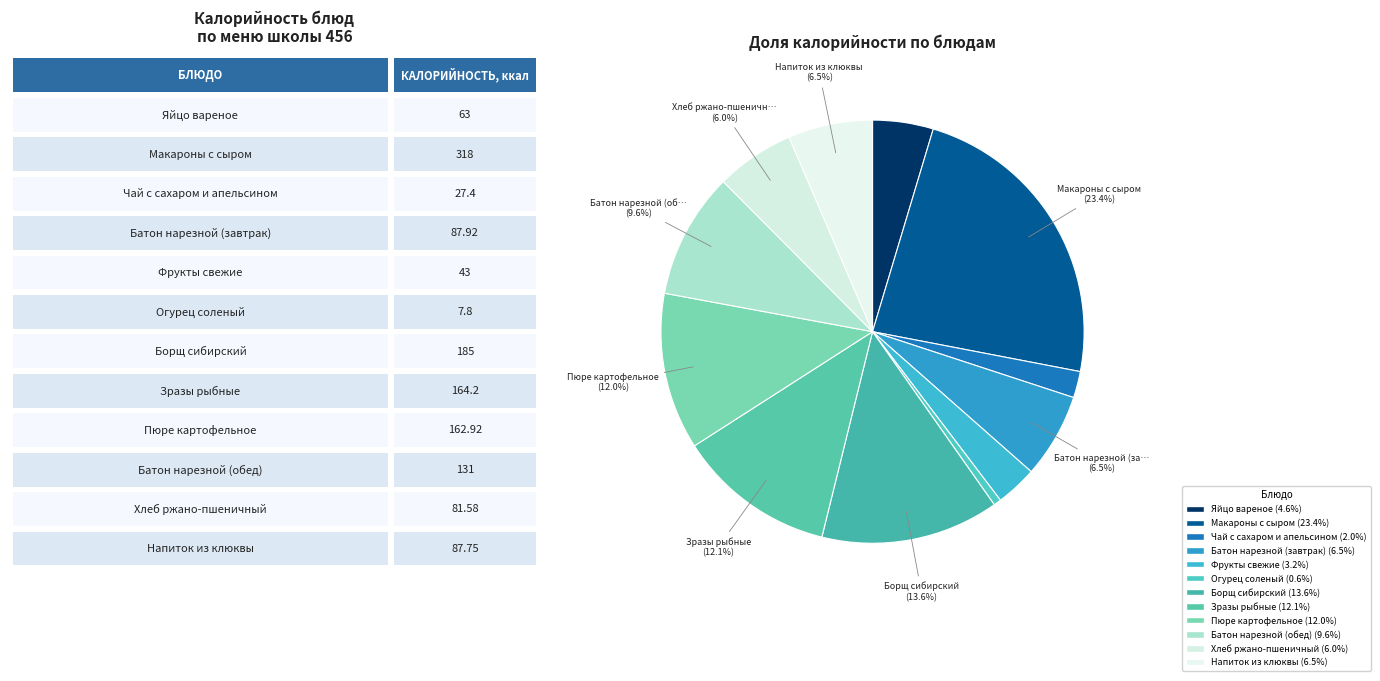

What is the ratio of the value at Зразы рыбные to the value at Огурец соленый?

21.1